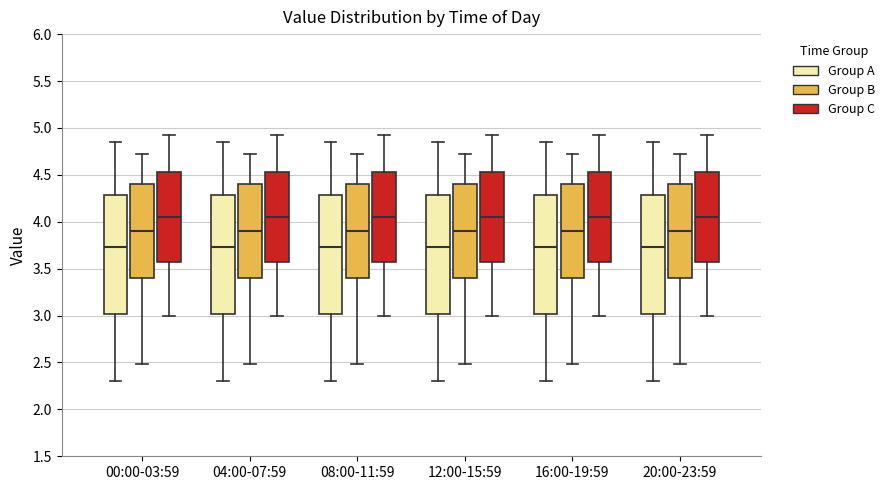

Reading left to right, transcribe this box plot: for each box, give where its median line is, the range the box spans, and where its two whiskers end, as read against the y-axis. The values are not printed on the chart, so give them approximately, as read against the axis.

00:00-03:59 (Group A): median 3.75, box 3.00 to 4.30, whiskers 2.30 to 4.85
00:00-03:59 (Group B): median 3.90, box 3.40 to 4.40, whiskers 2.50 to 4.70
00:00-03:59 (Group C): median 4.05, box 3.60 to 4.55, whiskers 3.00 to 4.90
04:00-07:59 (Group A): median 3.75, box 3.00 to 4.30, whiskers 2.30 to 4.85
04:00-07:59 (Group B): median 3.90, box 3.40 to 4.40, whiskers 2.50 to 4.70
04:00-07:59 (Group C): median 4.05, box 3.60 to 4.55, whiskers 3.00 to 4.90
08:00-11:59 (Group A): median 3.75, box 3.00 to 4.30, whiskers 2.30 to 4.85
08:00-11:59 (Group B): median 3.90, box 3.40 to 4.40, whiskers 2.50 to 4.70
08:00-11:59 (Group C): median 4.05, box 3.60 to 4.55, whiskers 3.00 to 4.90
12:00-15:59 (Group A): median 3.75, box 3.00 to 4.30, whiskers 2.30 to 4.85
12:00-15:59 (Group B): median 3.90, box 3.40 to 4.40, whiskers 2.50 to 4.70
12:00-15:59 (Group C): median 4.05, box 3.60 to 4.55, whiskers 3.00 to 4.90
16:00-19:59 (Group A): median 3.75, box 3.00 to 4.30, whiskers 2.30 to 4.85
16:00-19:59 (Group B): median 3.90, box 3.40 to 4.40, whiskers 2.50 to 4.70
16:00-19:59 (Group C): median 4.05, box 3.60 to 4.55, whiskers 3.00 to 4.90
20:00-23:59 (Group A): median 3.75, box 3.00 to 4.30, whiskers 2.30 to 4.85
20:00-23:59 (Group B): median 3.90, box 3.40 to 4.40, whiskers 2.50 to 4.70
20:00-23:59 (Group C): median 4.05, box 3.60 to 4.55, whiskers 3.00 to 4.90